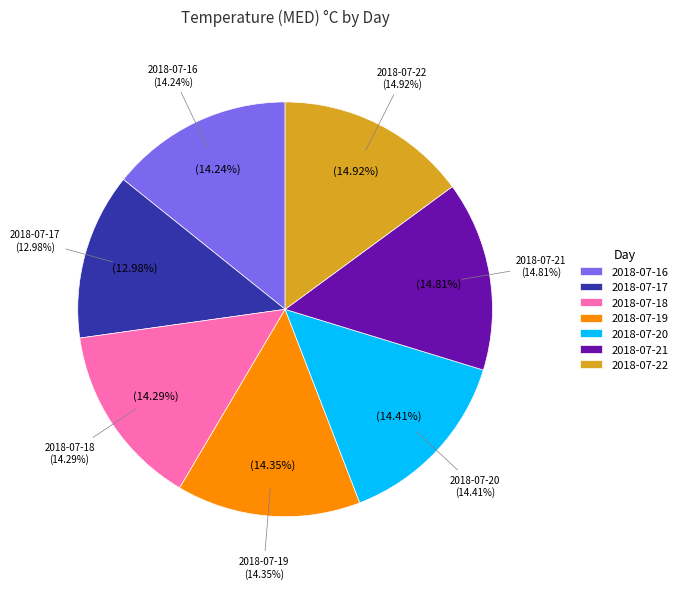

Which slice is the smallest?

2018-07-17